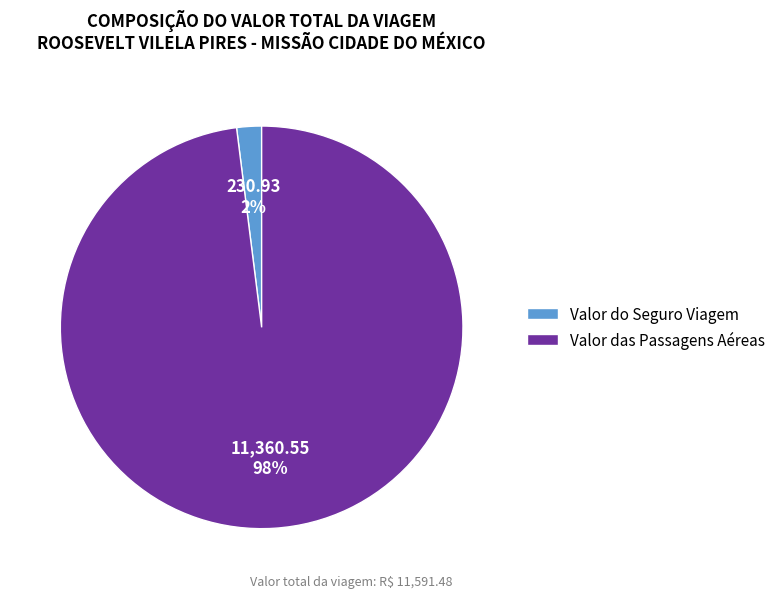

The Valor das Passagens Aéreas slice represents 98% of the pie. True or false?

True